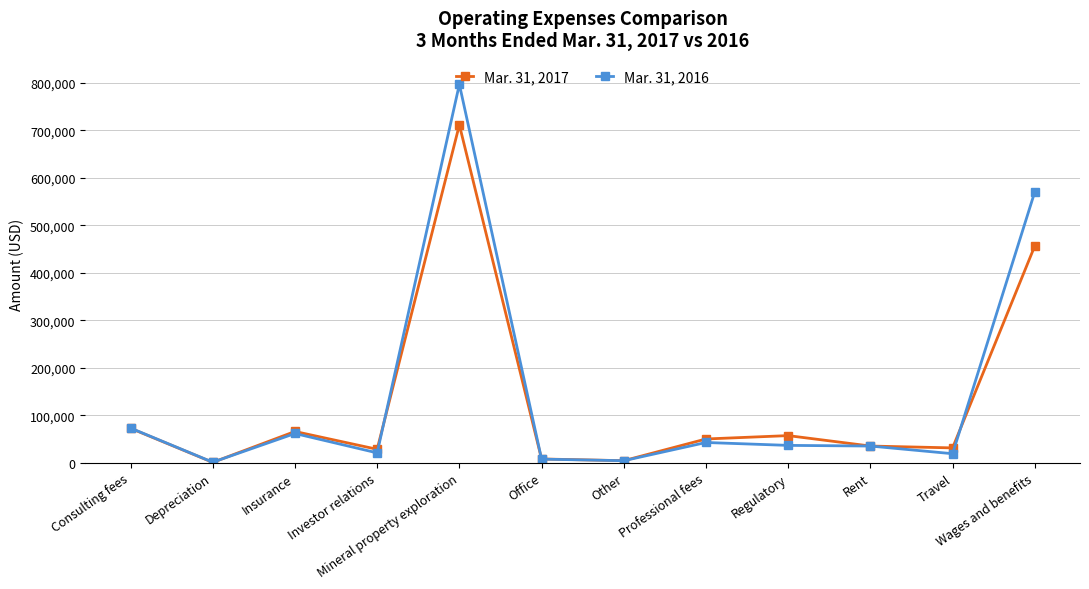

How many lines are shown in the chart?

2